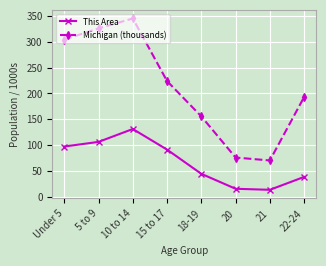

What position from the left is 15 to 17?

4